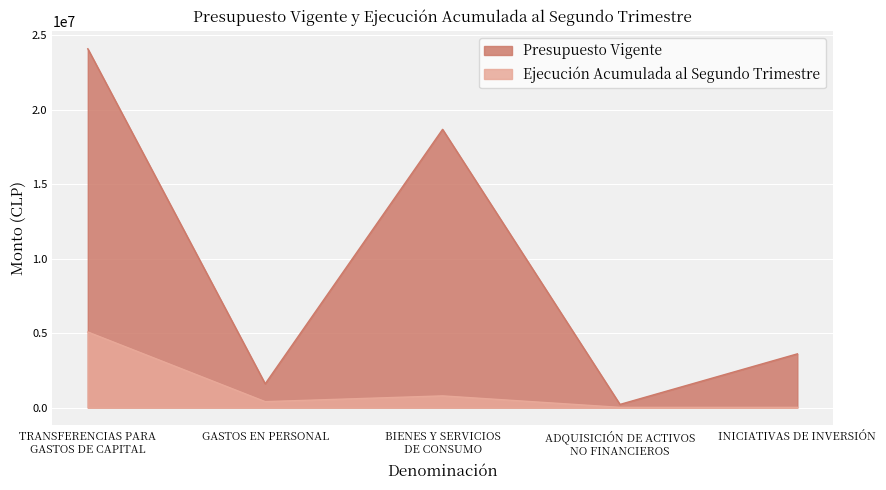

The value of Ejecución Acumulada al Segundo Trimestre at GASTOS EN PERSONAL is 396955. True or false?

True